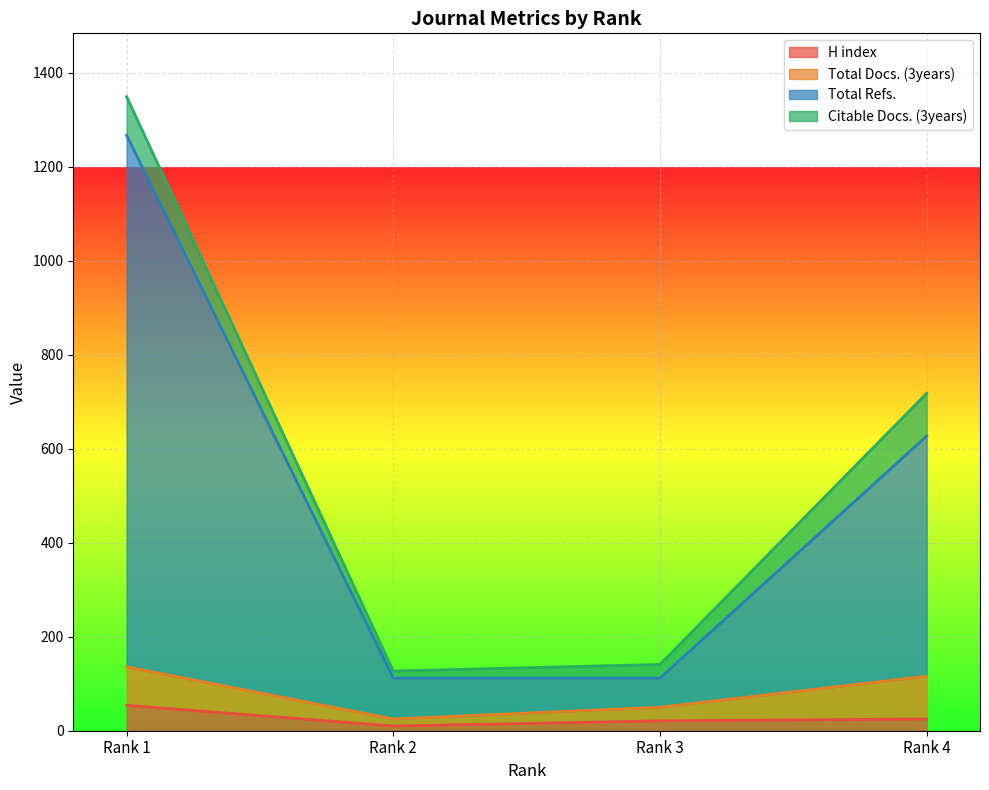

What is the sum of all H index values?

110